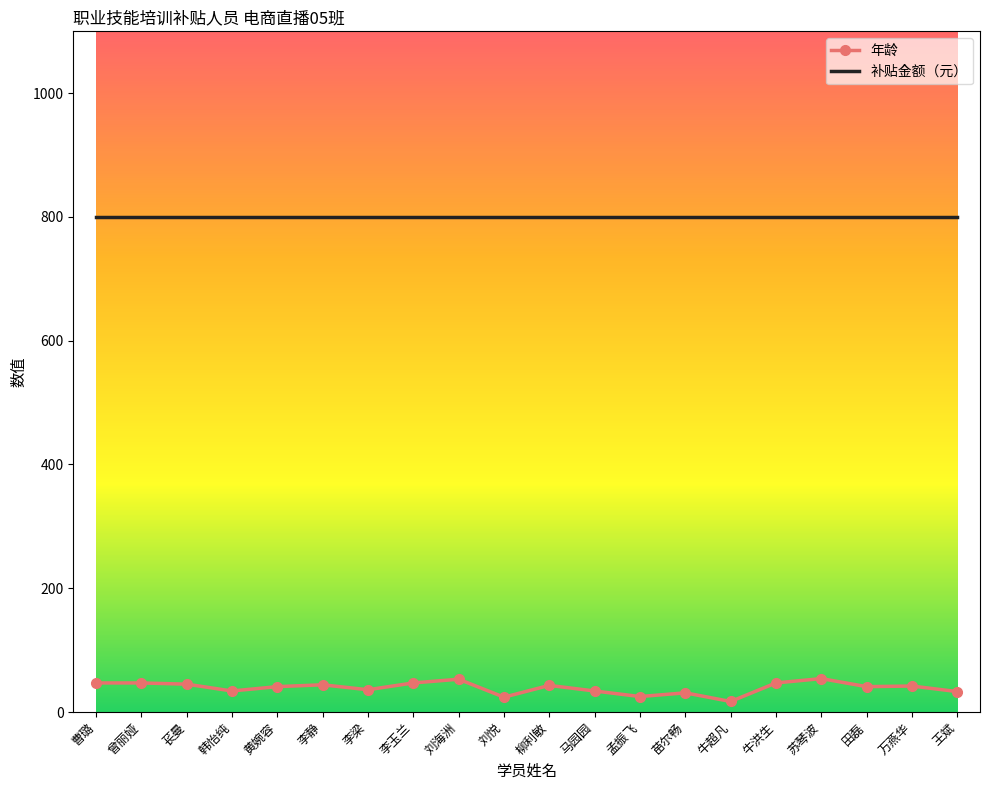

The 补贴金额（元） series shows 800 at 万燕华. True or false?

True